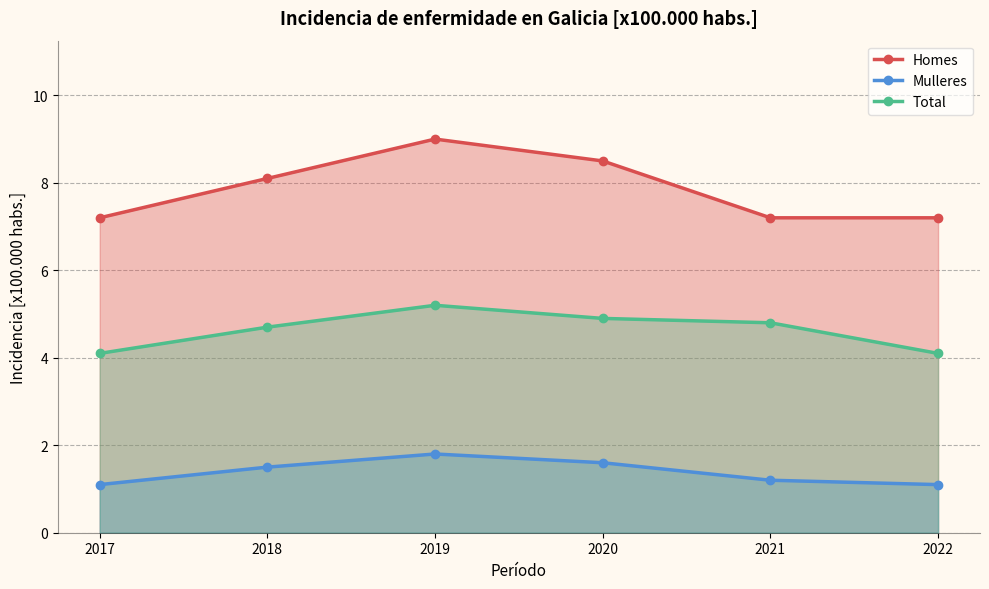

True or false: Homes has a value of 15.4 at 2019.

False